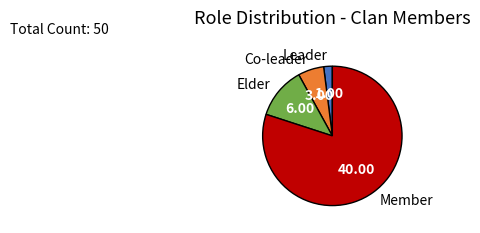

Does any single category account for the majority?

Yes